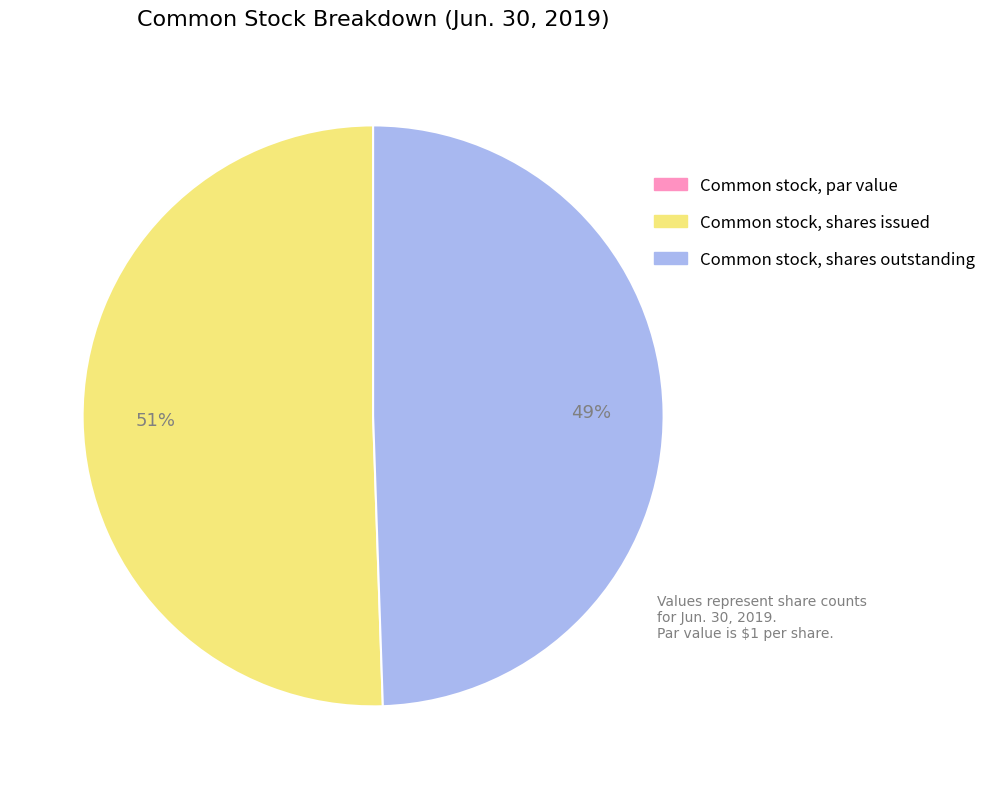

Does Common stock, shares issued represent more than half of the total?

Yes